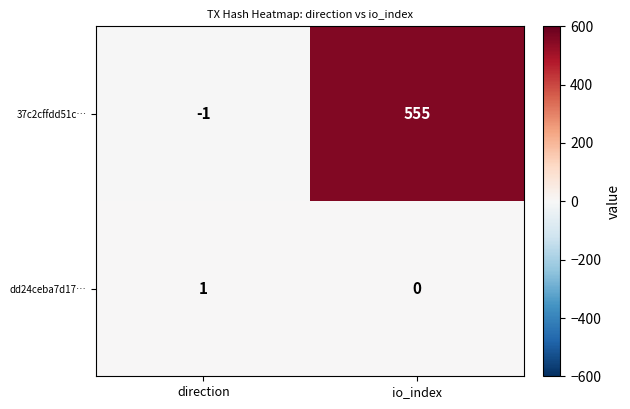

What is the sum of all 37c2cffdd51c… values?

554